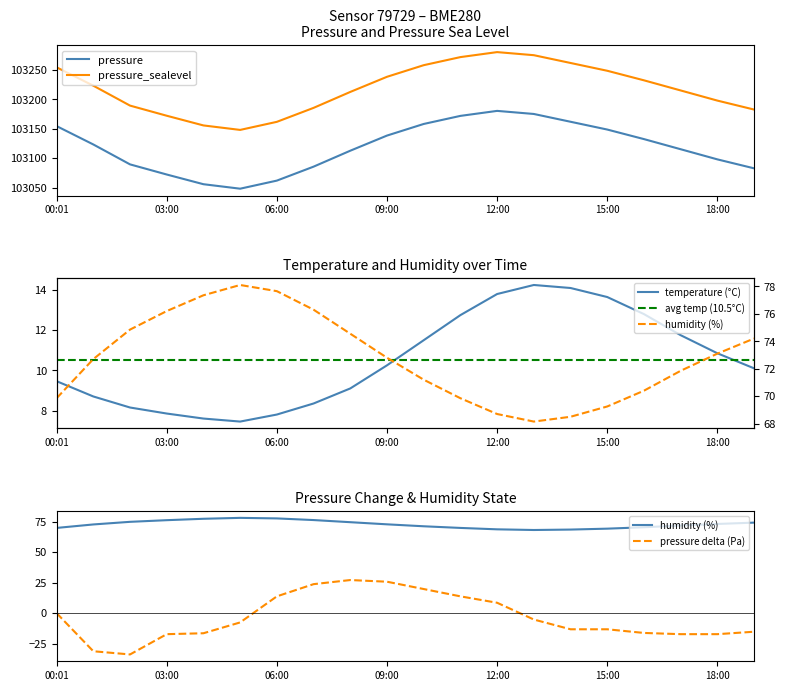

What is the difference between the second highest and second lowest values in the pressure_sealevel series?

119.5